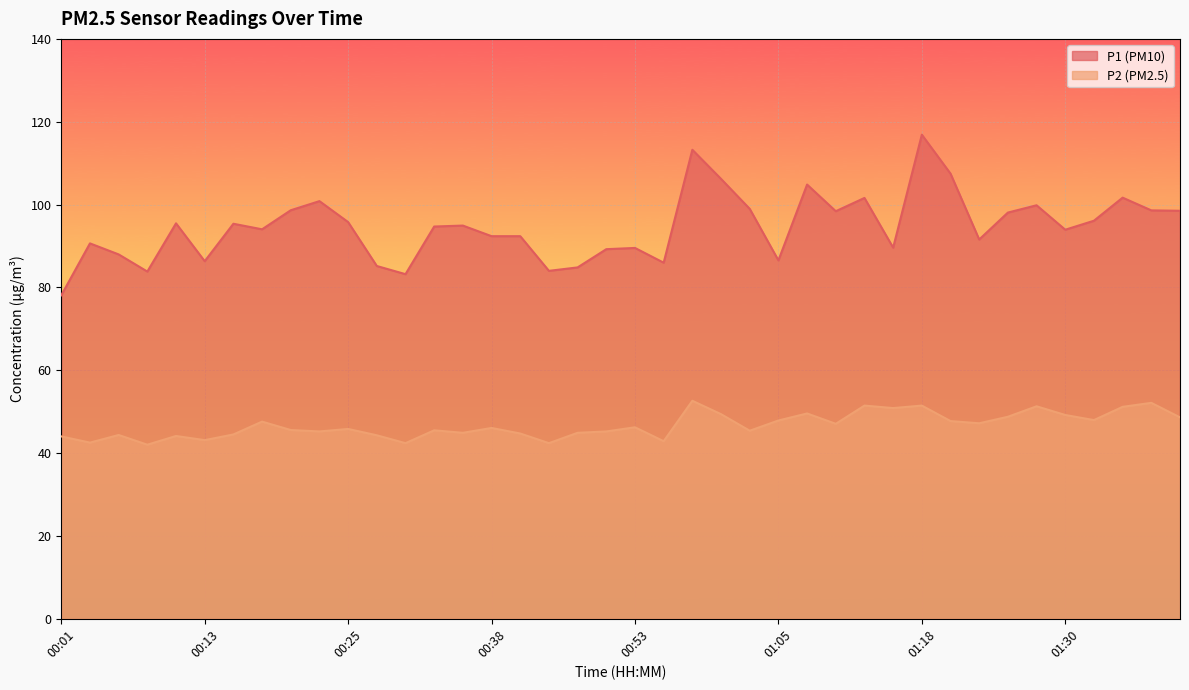

What is the total value across all series at 00:35?

139.8